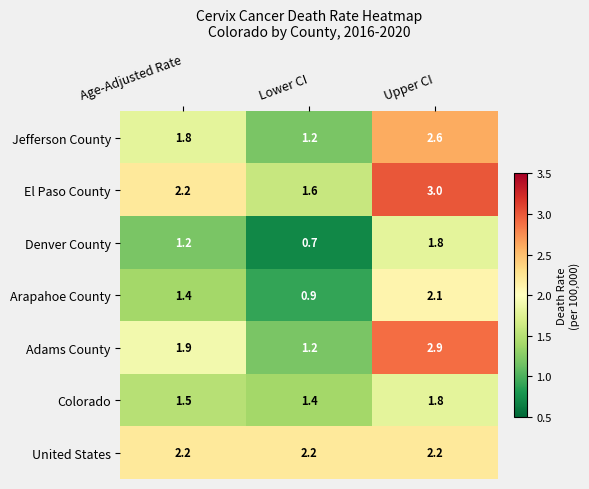

What is the spread (max minus min) of values at Upper CI?

1.2